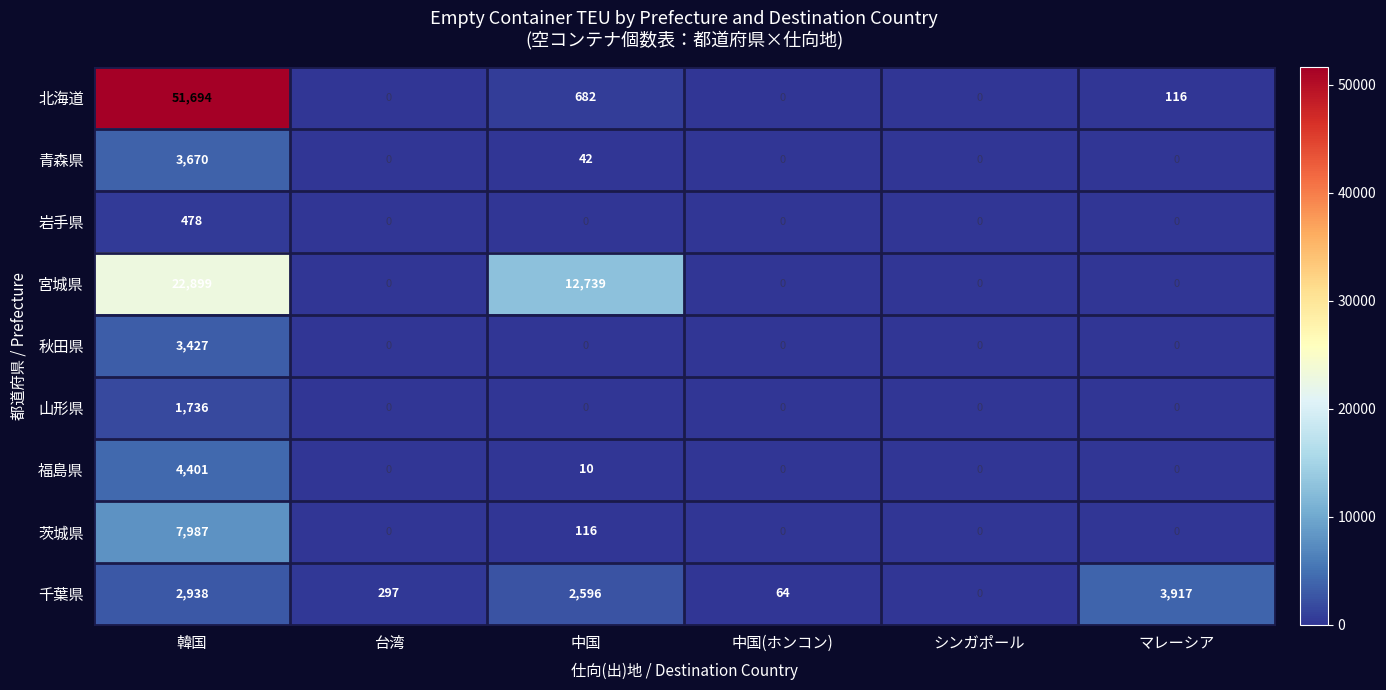

At which category is the sum across all series the highest?

韓国